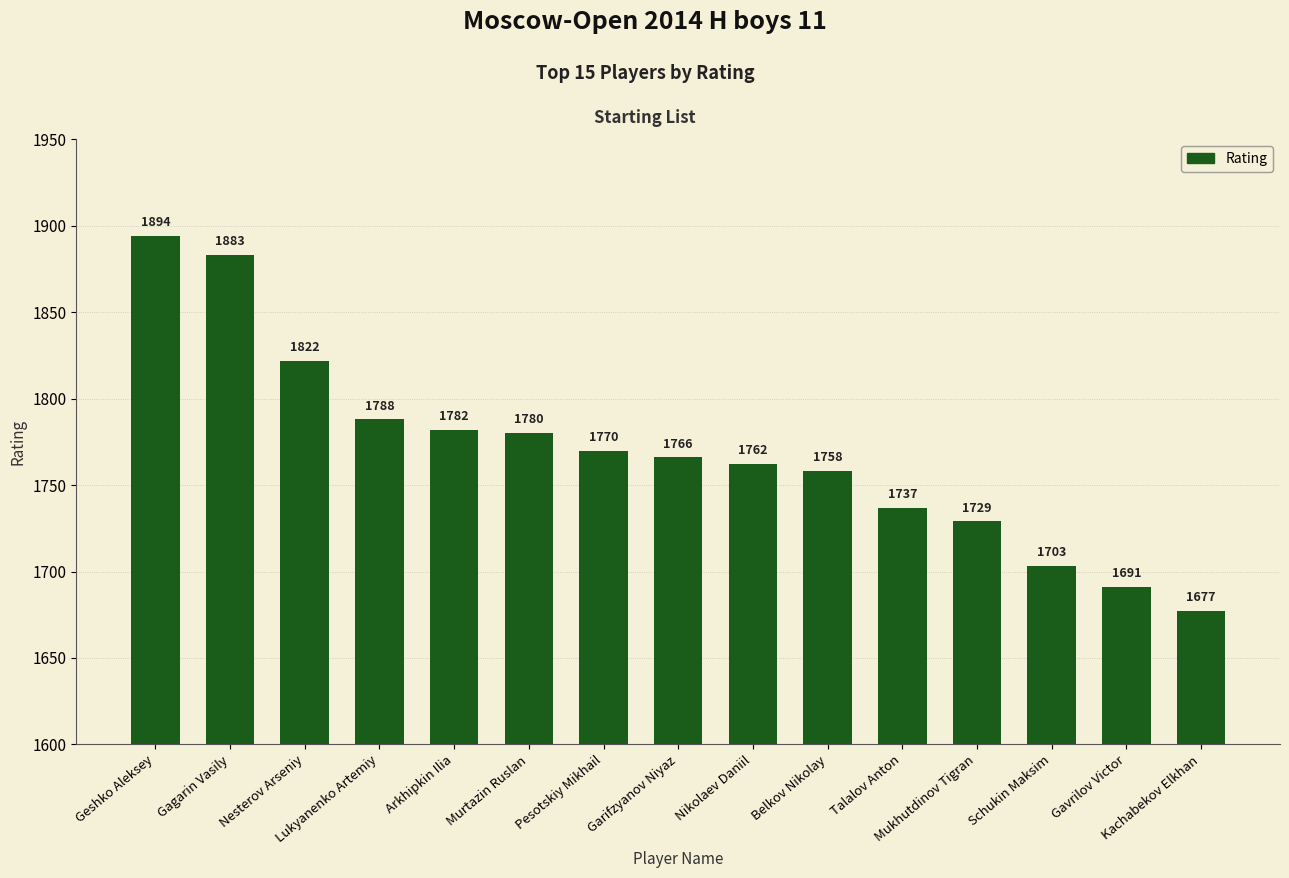

Is it true that the value at Nikolaev Daniil is 1762?

True